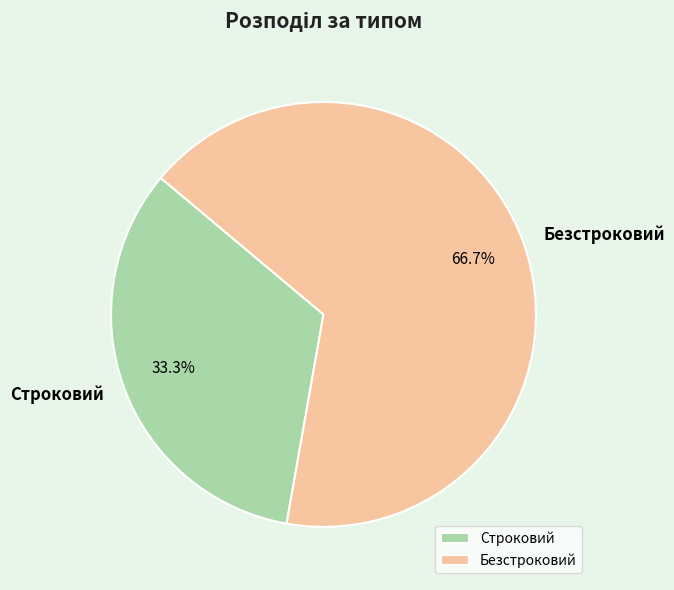

What percentage is the Безстроковий slice, to the nearest percent?

67%